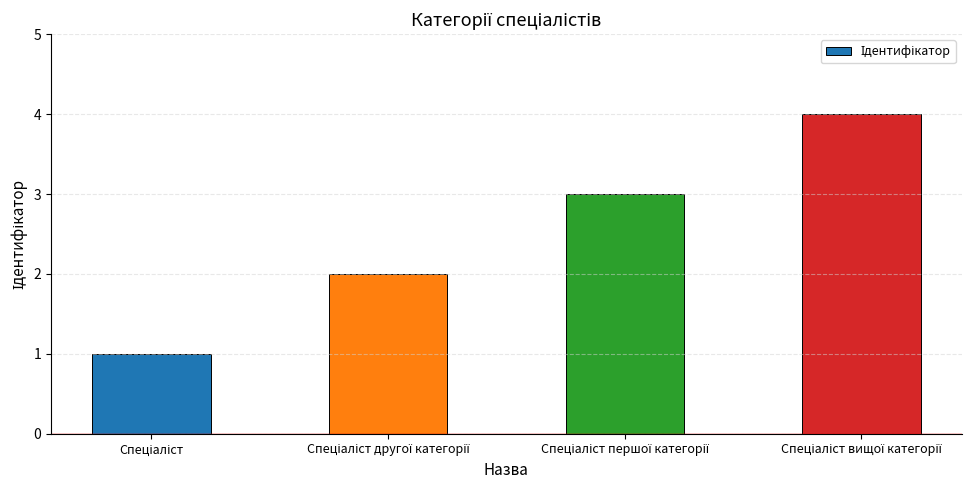

What is the difference between the maximum and minimum values?

3